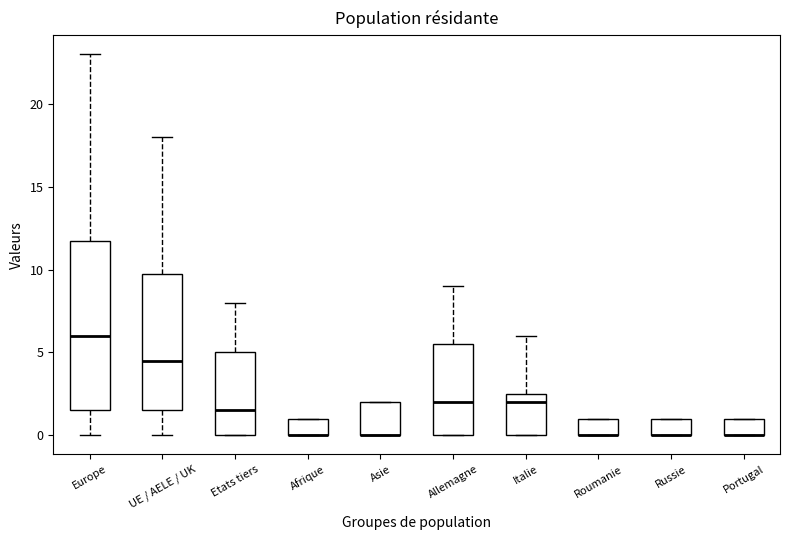

Reading left to right, transcribe this box plot: for each box, give where its median line is, the range the box spans, and where its two whiskers end, as read against the y-axis. The values are not printed on the chart, so give them approximately, as read against the axis.

Europe: median 6.0, box 1.5 to 12.0, whiskers 0.0 to 23.0
UE / AELE / UK: median 4.5, box 1.5 to 10.0, whiskers 0.0 to 18.0
Etats tiers: median 1.5, box 0.0 to 5.0, whiskers 0.0 to 8.0
Afrique: median 0.0 (drawn on the box's lower edge), box 0.0 to 1.0, whiskers 0.0 to 1.0
Asie: median 0.0 (drawn on the box's lower edge), box 0.0 to 2.0, whiskers 0.0 to 2.0
Allemagne: median 2.0, box 0.0 to 5.5, whiskers 0.0 to 9.0
Italie: median 2.0, box 0.0 to 2.5, whiskers 0.0 to 6.0
Roumanie: median 0.0 (drawn on the box's lower edge), box 0.0 to 1.0, whiskers 0.0 to 1.0
Russie: median 0.0 (drawn on the box's lower edge), box 0.0 to 1.0, whiskers 0.0 to 1.0
Portugal: median 0.0 (drawn on the box's lower edge), box 0.0 to 1.0, whiskers 0.0 to 1.0